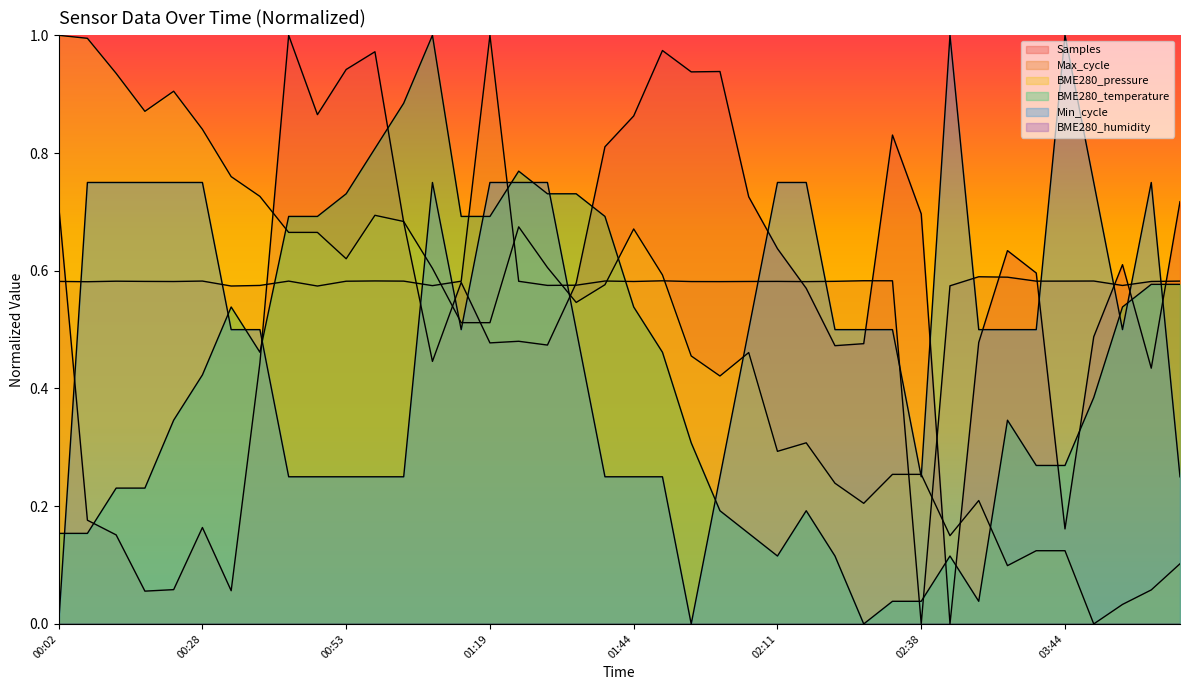

The value of Min_cycle at 01:50 is 0.2. True or false?

True